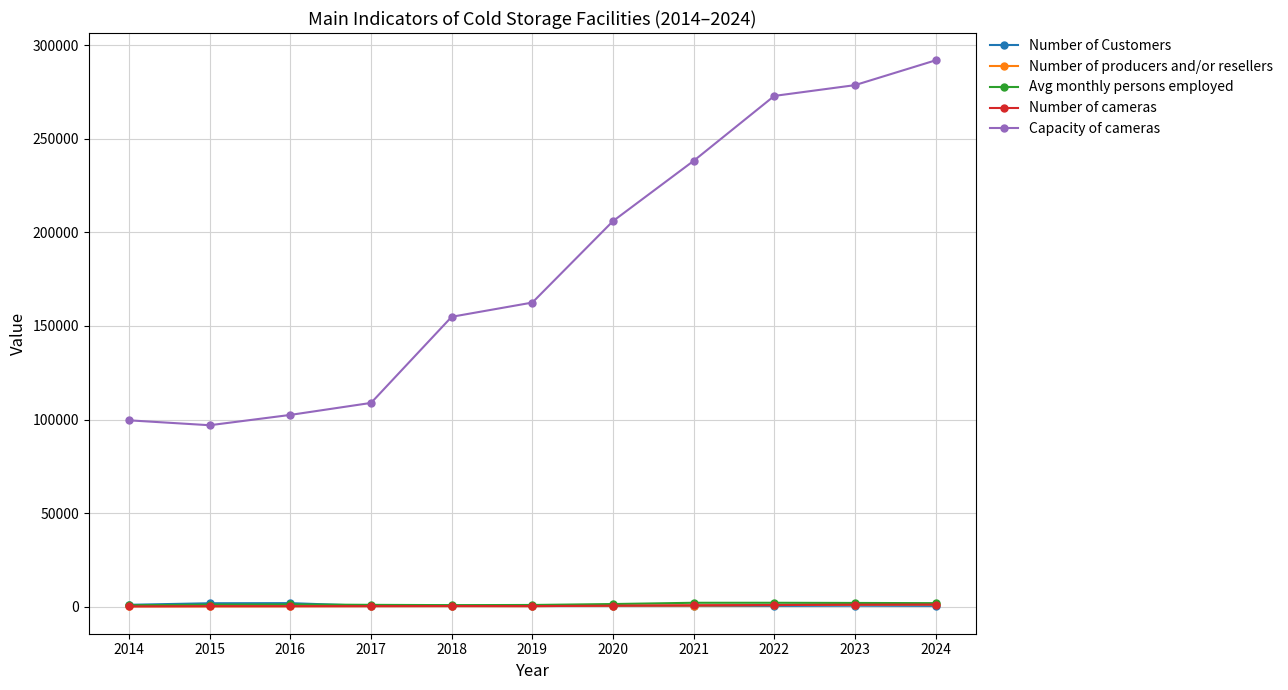

What are all the series names shown in the legend?

Number of Customers, Number of producers and/or resellers, Avg monthly persons employed, Number of cameras, Capacity of cameras